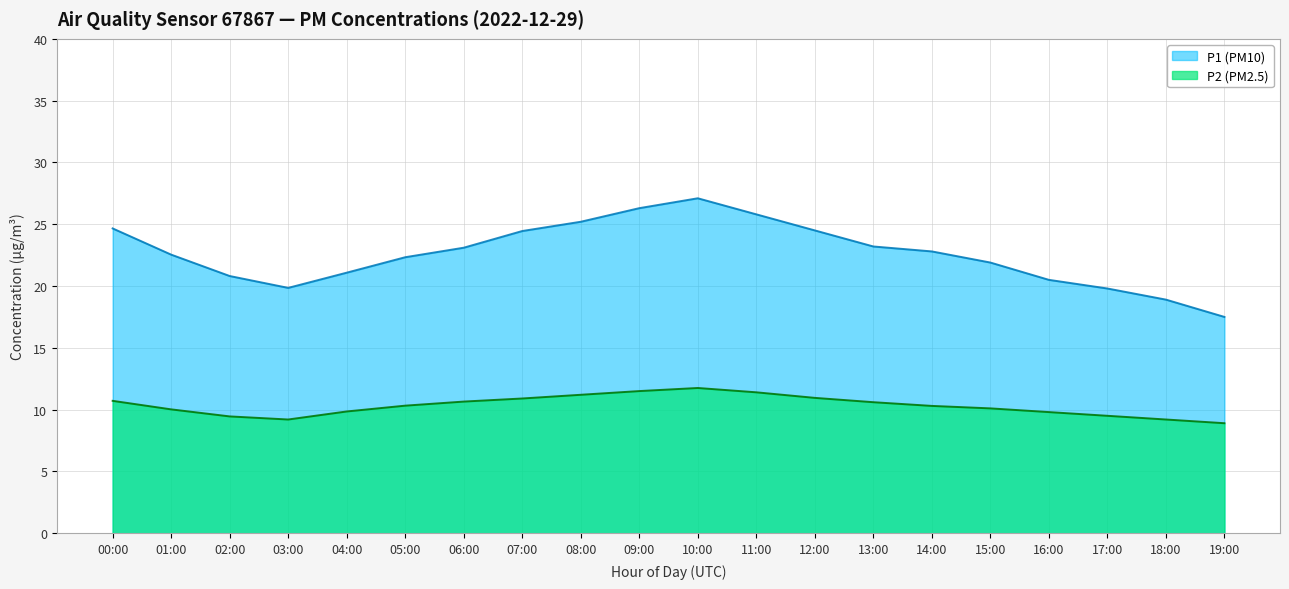

True or false: P1 and P2 intersect in this chart.

False